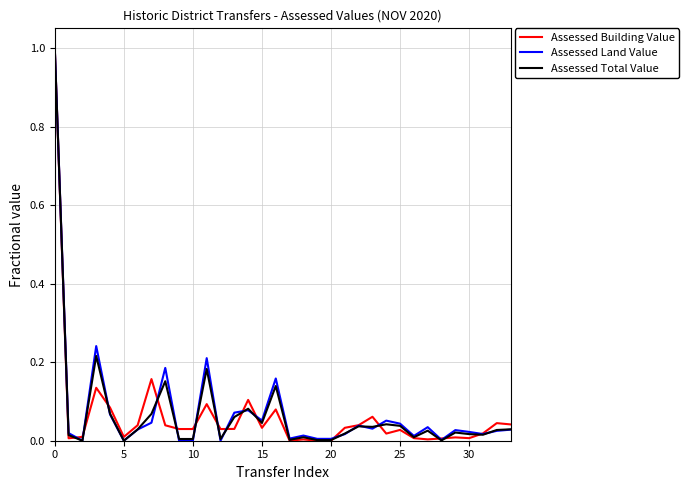

Which series has the largest total across all categories?

Assessed Land Value